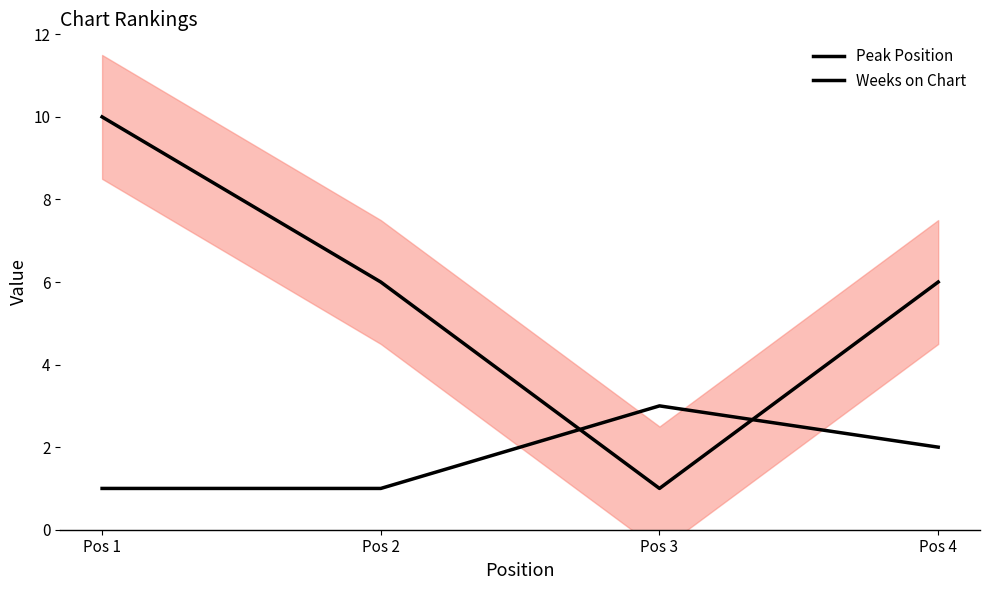

Reading left to right, extract all data points from this chart.

Peak Position: 1	1	3	2
Weeks on Chart: 10	6	1	6